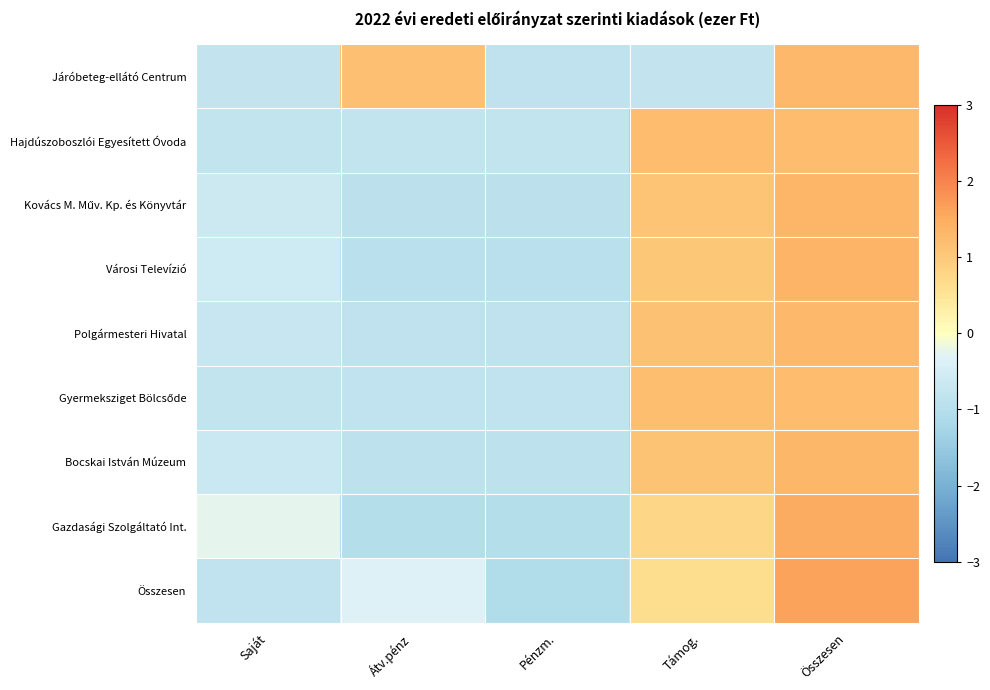

How many distinct data groups are displayed?

9